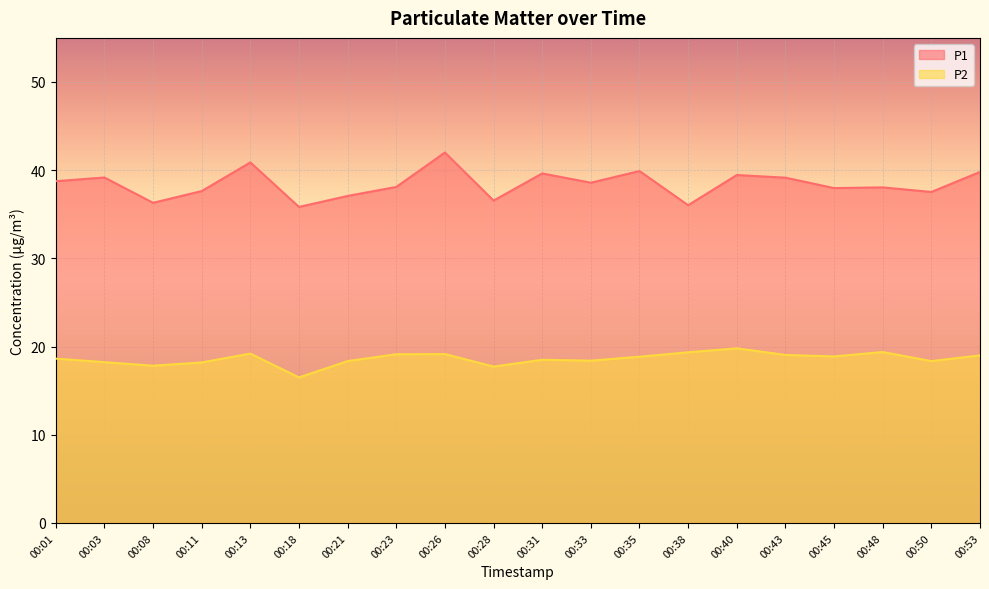

Reading left to right, extract all data points from this chart.

P1: 38.8	39.2	36.3	37.6	40.9	35.8	37.1	38.1	42.0	36.5	39.6	38.6	39.9	36.0	39.5	39.1	38.0	38.0	37.5	39.8
P2: 18.6	18.2	17.8	18.2	19.2	16.5	18.4	19.1	19.1	17.7	18.5	18.4	18.9	19.4	19.8	19.1	18.9	19.4	18.4	19.0